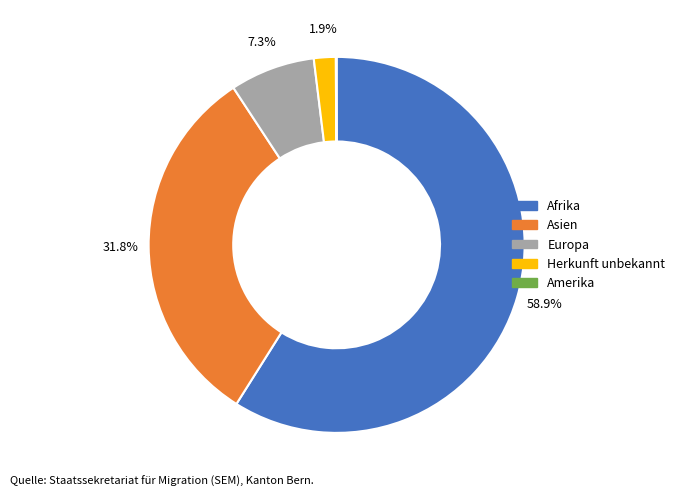

Is there a majority slice in this chart?

Yes